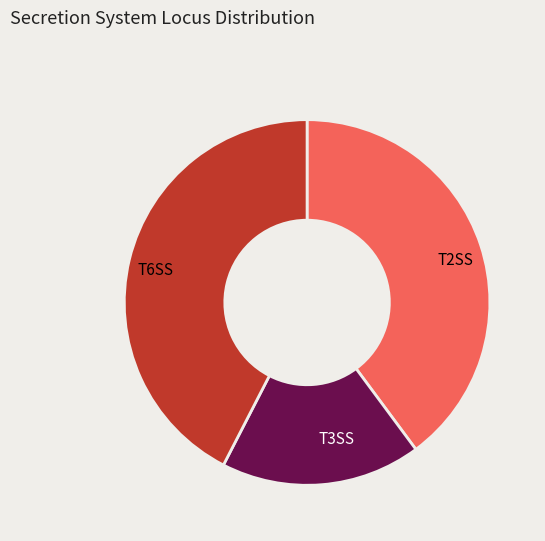

What is the ratio of the value at T2SS to the value at T3SS?

2.2